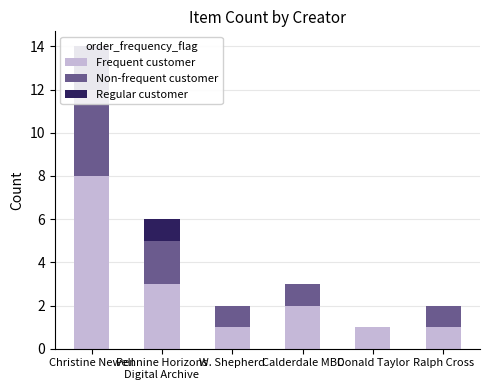

Reading left to right, extract all data points from this chart.

Frequent customer: 8	3	1	2	1	1
Non-frequent customer: 4	2	1	1	0	1
Regular customer: 2	1	0	0	0	0